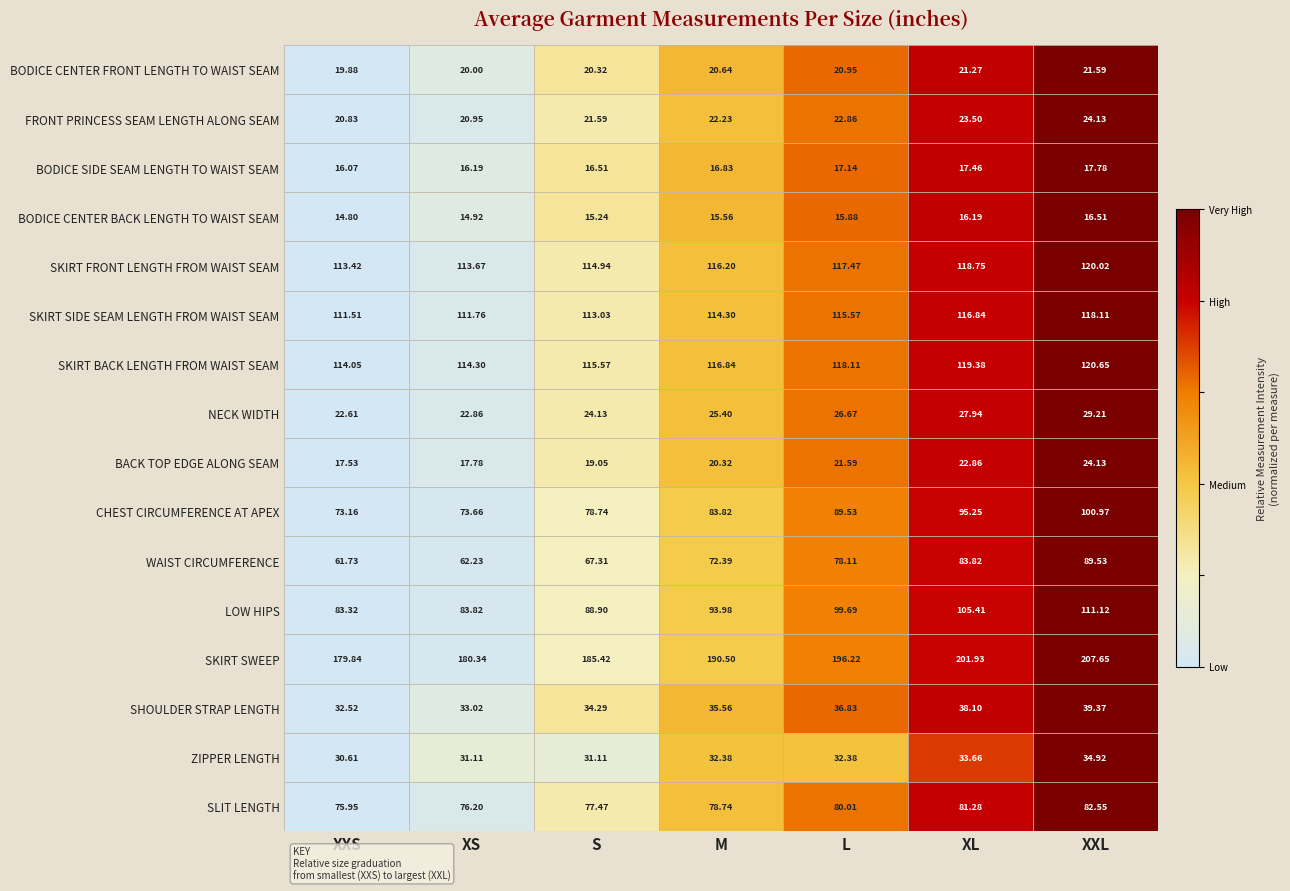

Which series has the largest total across all categories?

SKIRT SWEEP